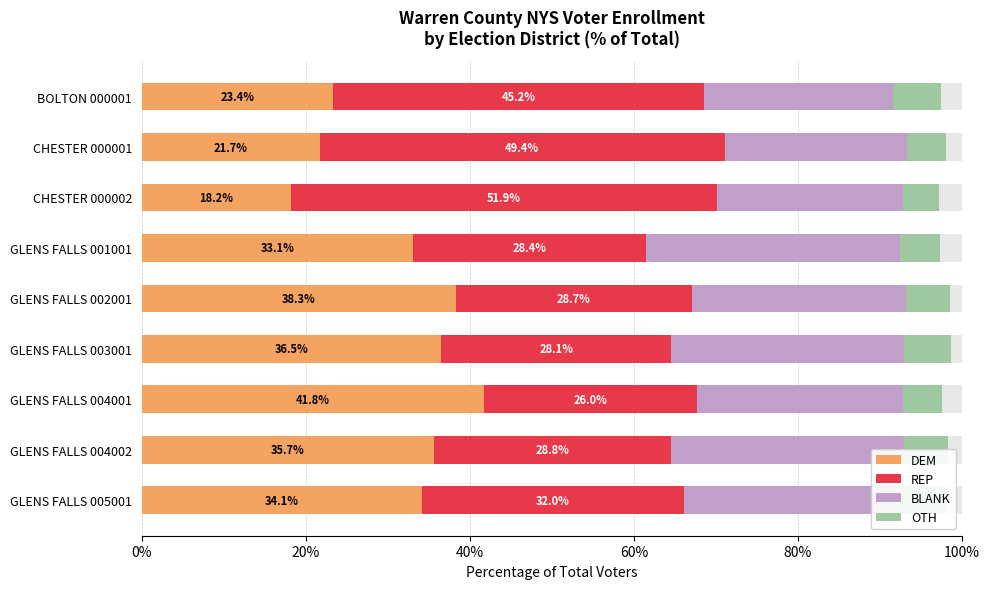

Reading left to right, extract all data points from this chart.

DEM: 23.4	21.7	18.2	33.1	38.3	36.5	41.8	35.7	34.1
REP: 45.2	49.4	51.9	28.4	28.7	28.1	26.0	28.8	32.0
BLANK: 23.0	22.2	22.7	31.0	26.1	28.3	25.1	28.5	25.4
OTH: 5.8	4.8	4.4	4.9	5.4	5.7	4.8	5.3	6.3